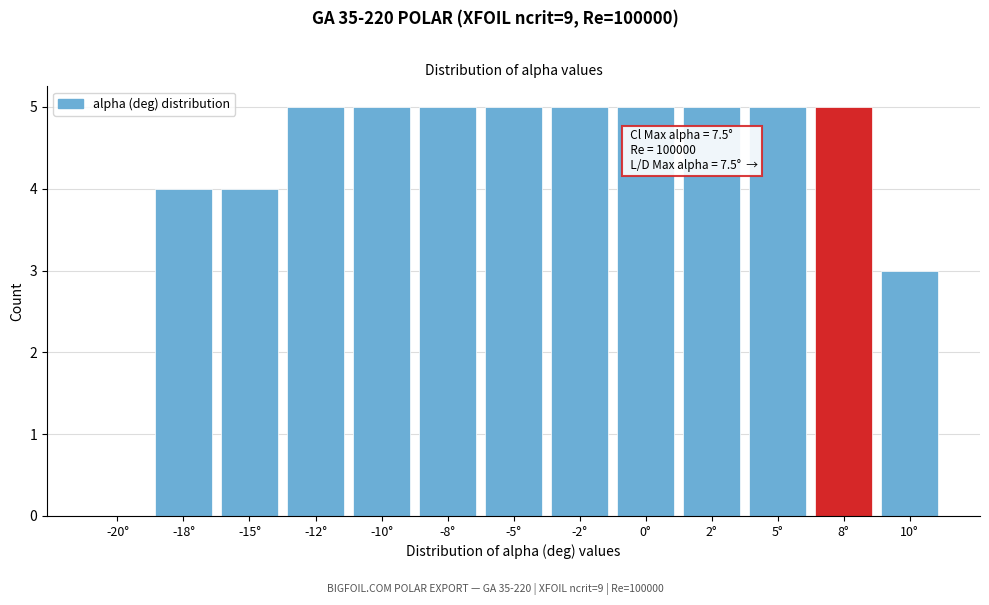

Reading left to right, list all the values displayed in this chart.

-20°=0	-18°=4	-15°=4	-12°=5	-10°=5	-8°=5	-5°=5	-2°=5	0°=5	2°=5	5°=5	8°=5	10°=3